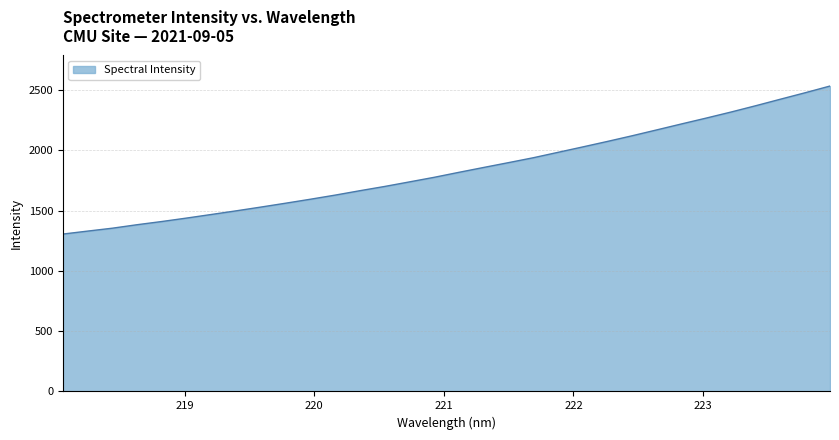

What is the maximum value shown in the chart?

2533.3